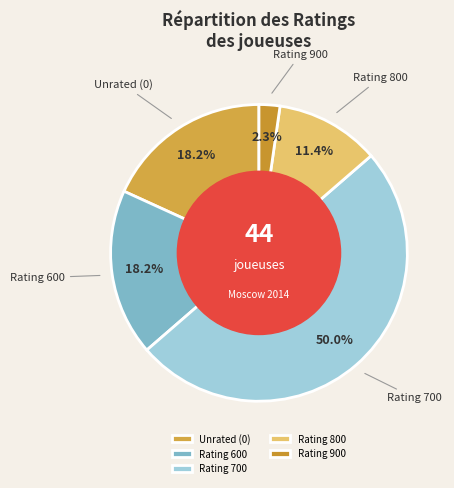

Is Rating 600 the majority of the pie?

No